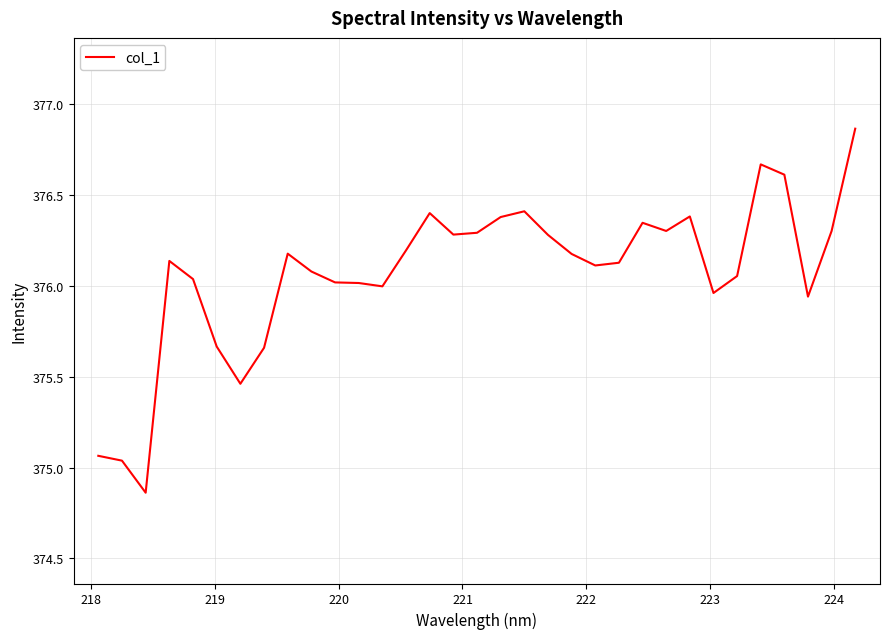

Where is the data nearest to the value 375?

218